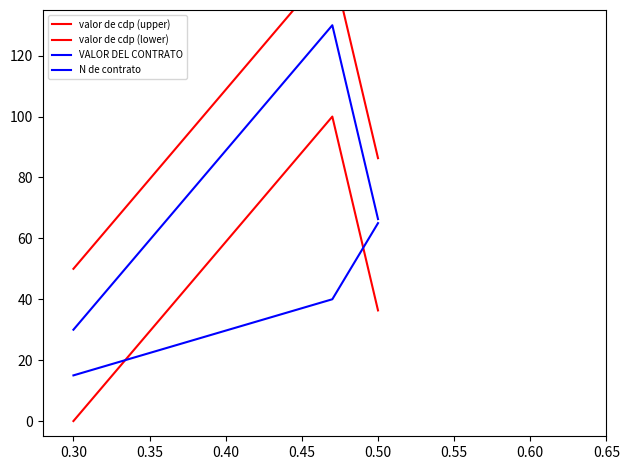

Reading right to left, what are all the values shown in this chart?

valor de cdp (upper): 86.3	150.0	50.0
valor de cdp (lower): 36.3	100.0	0.0
VALOR DEL CONTRATO: 66.3	130.0	30.0
N de contrato: 65.0	40.0	15.0